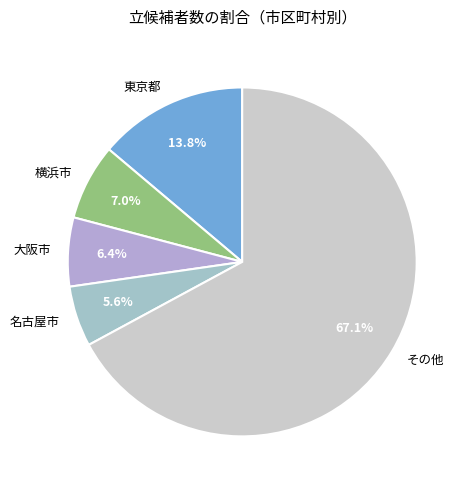

How many slices are in this pie chart?

5